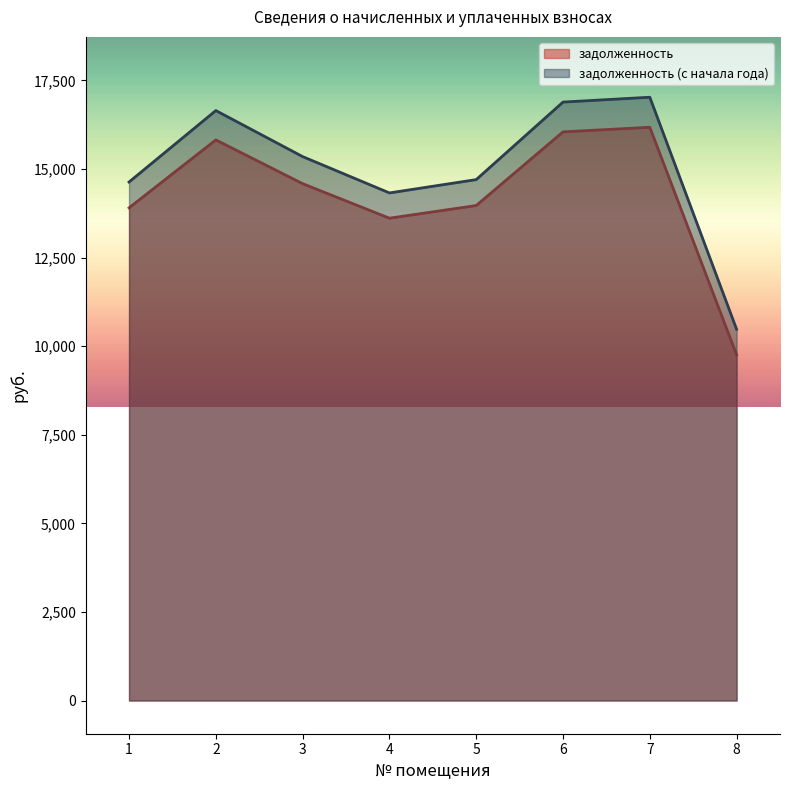

What is the value of the задолженность point at the 3rd from the left?

14585.3